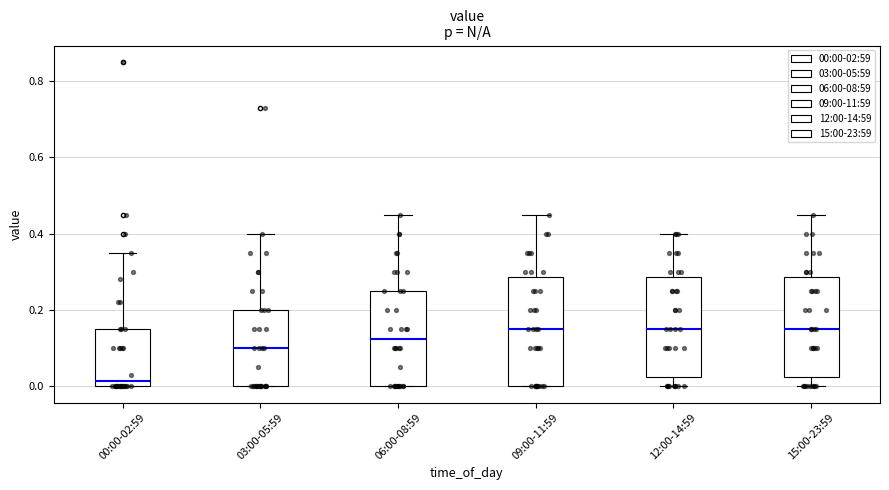

Where is the upper edge of the box for 03:00-05:59 on the y-axis? The values are not printed on the chart, so give them approximately, as read against the axis.

0.20